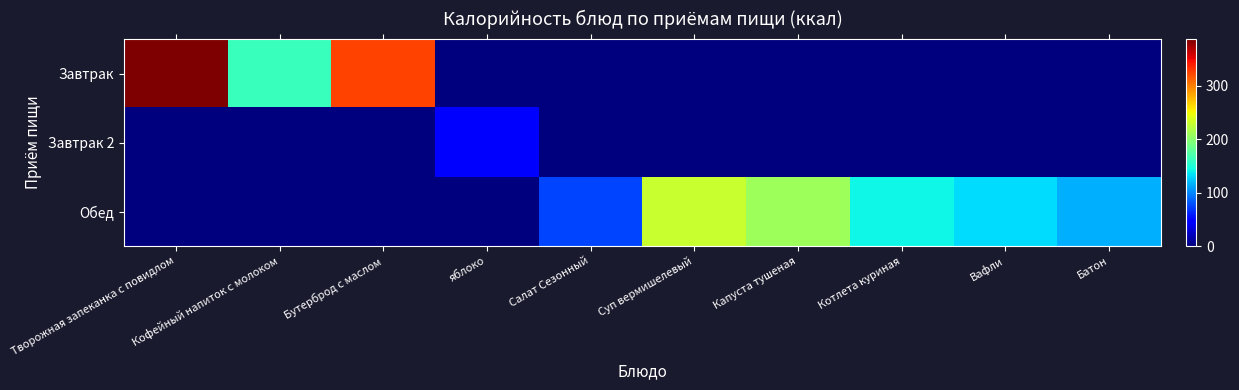

Which series has the largest total across all categories?

Обед